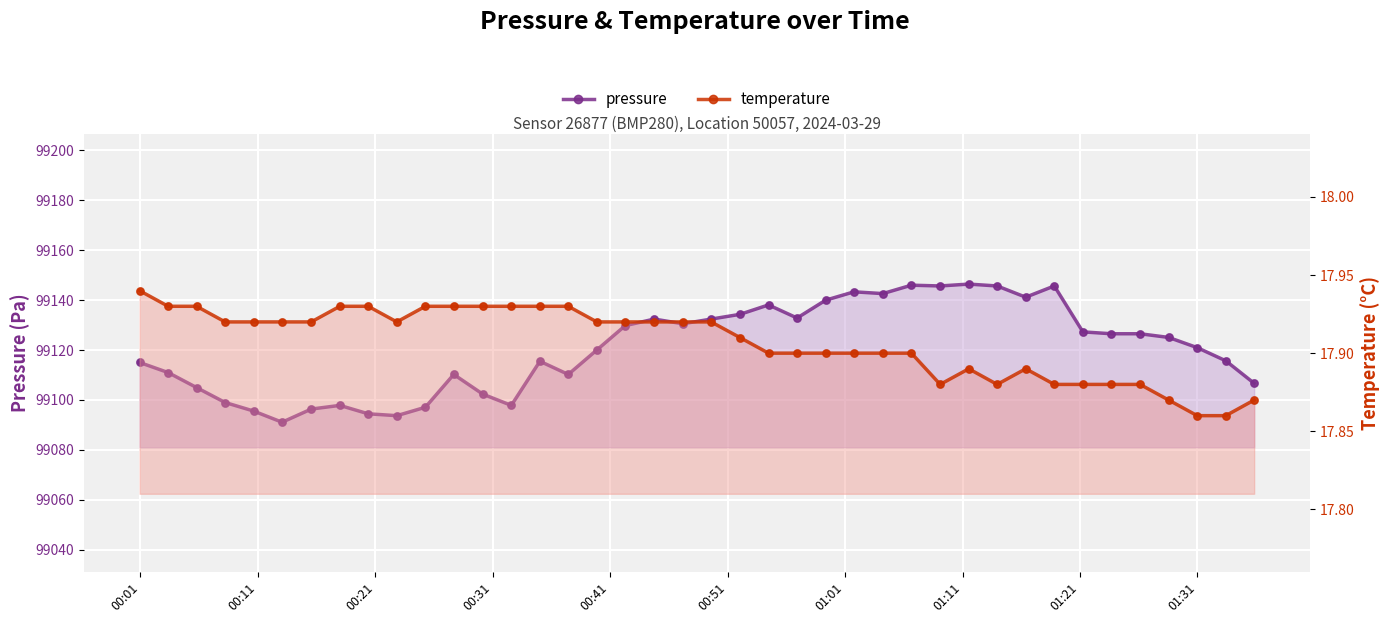

Which series has the largest total across all categories?

pressure